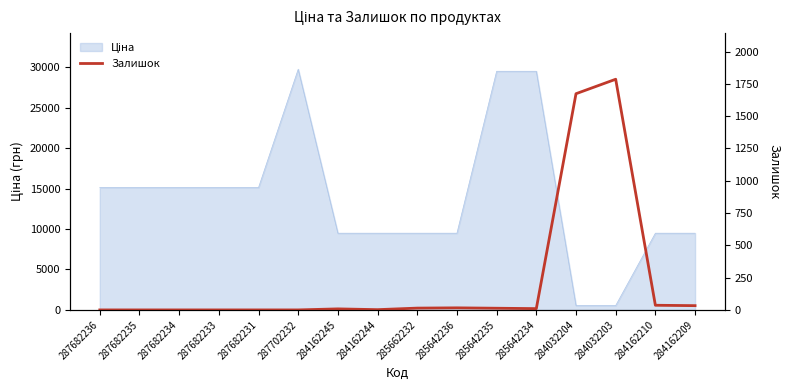

What is the label of the 6th point from the right?

285642235